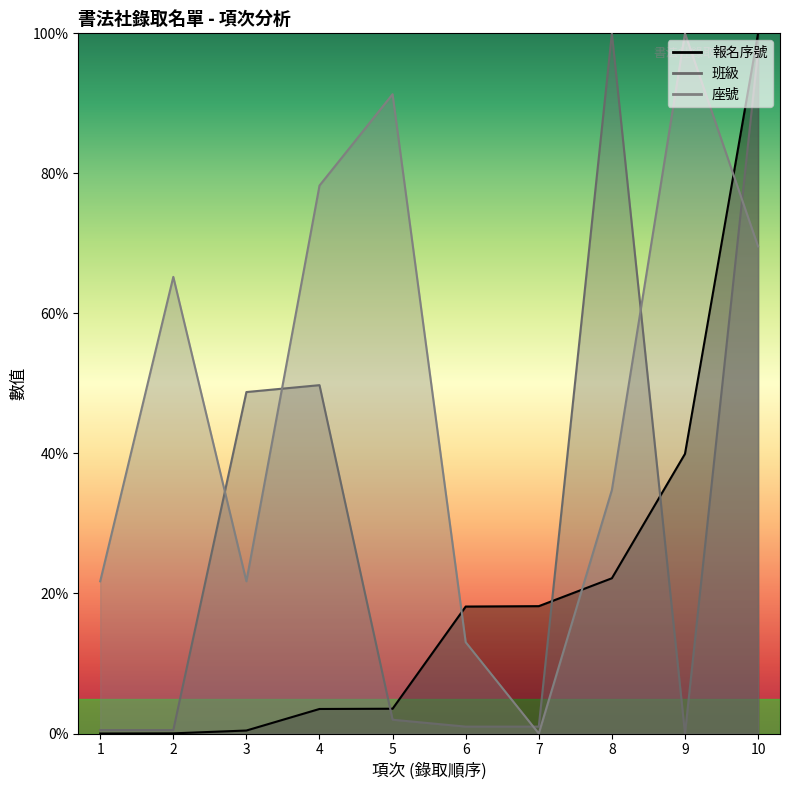

Where is the first local minimum for 座號?

3